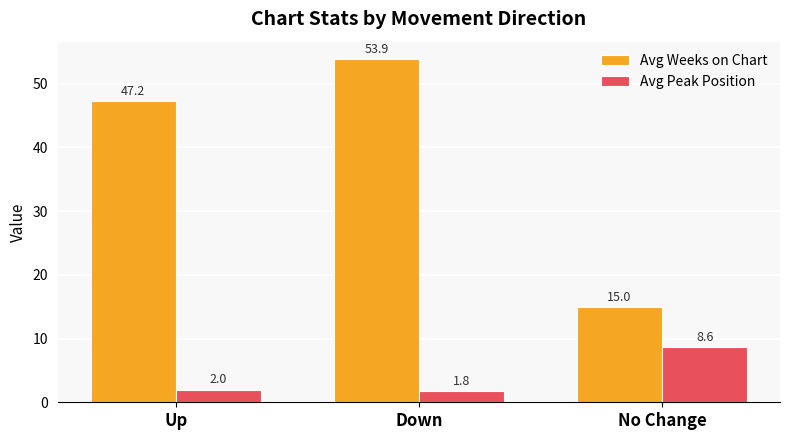

What is the label of the 2nd bar from the right?

Down